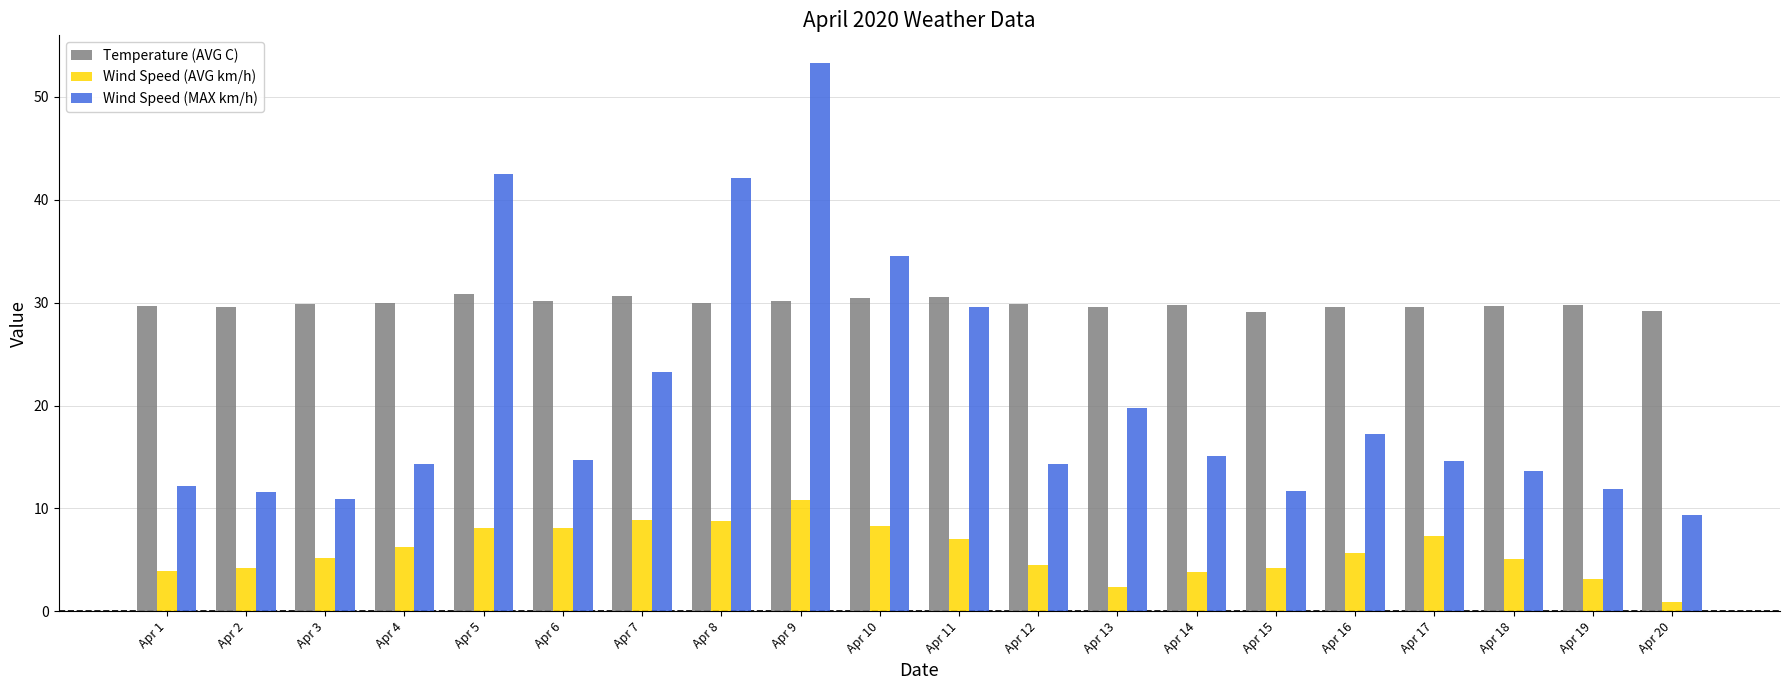

What are all the series names shown in the legend?

Temperature (AVG C), Wind Speed (AVG km/h), Wind Speed (MAX km/h)